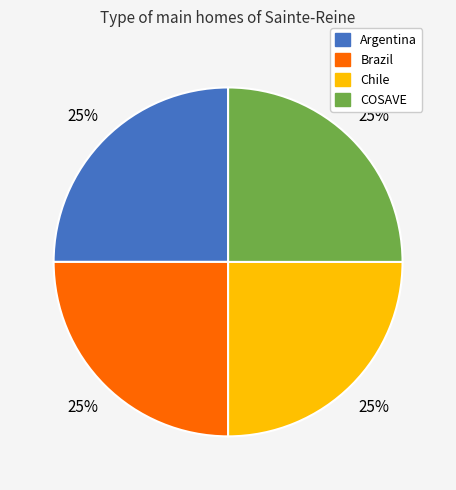

The Brazil slice represents 25% of the pie. True or false?

True